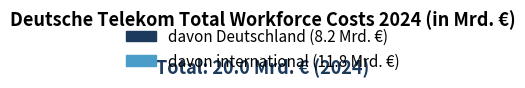

What is the largest slice in the pie chart?

davon international